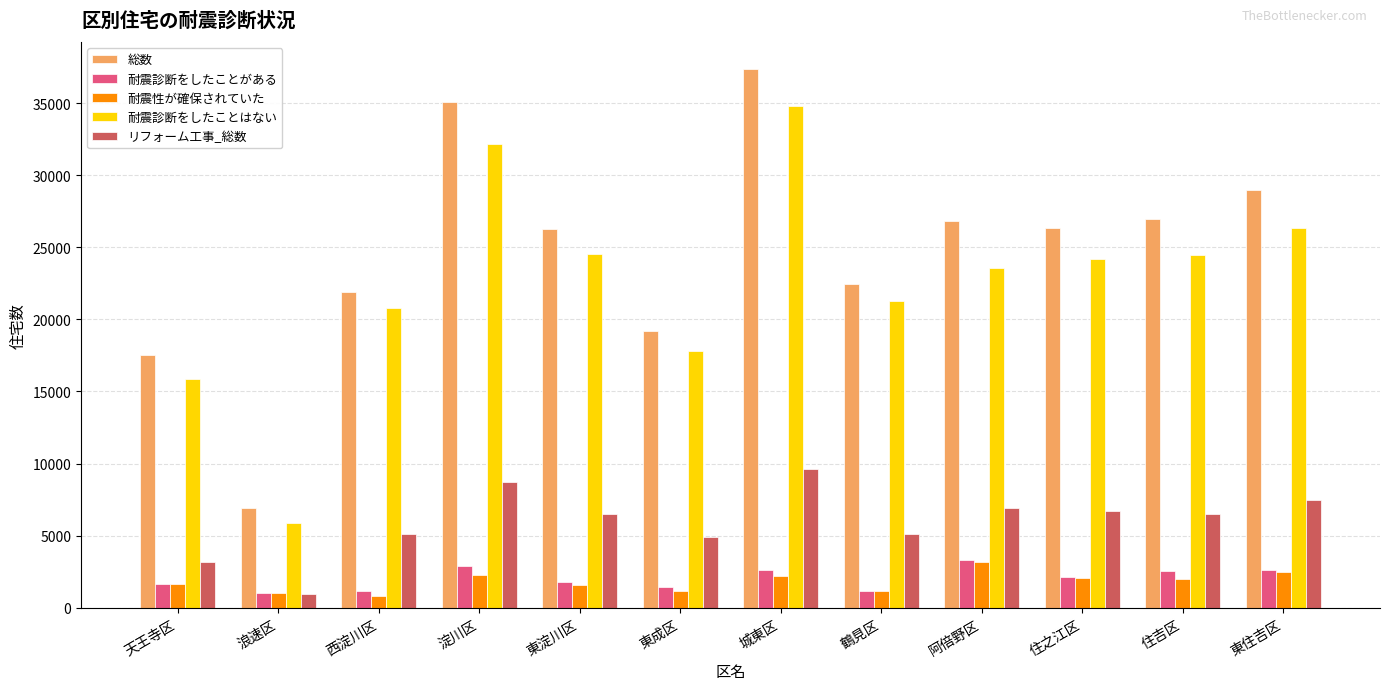

How many bars are there in total?

60